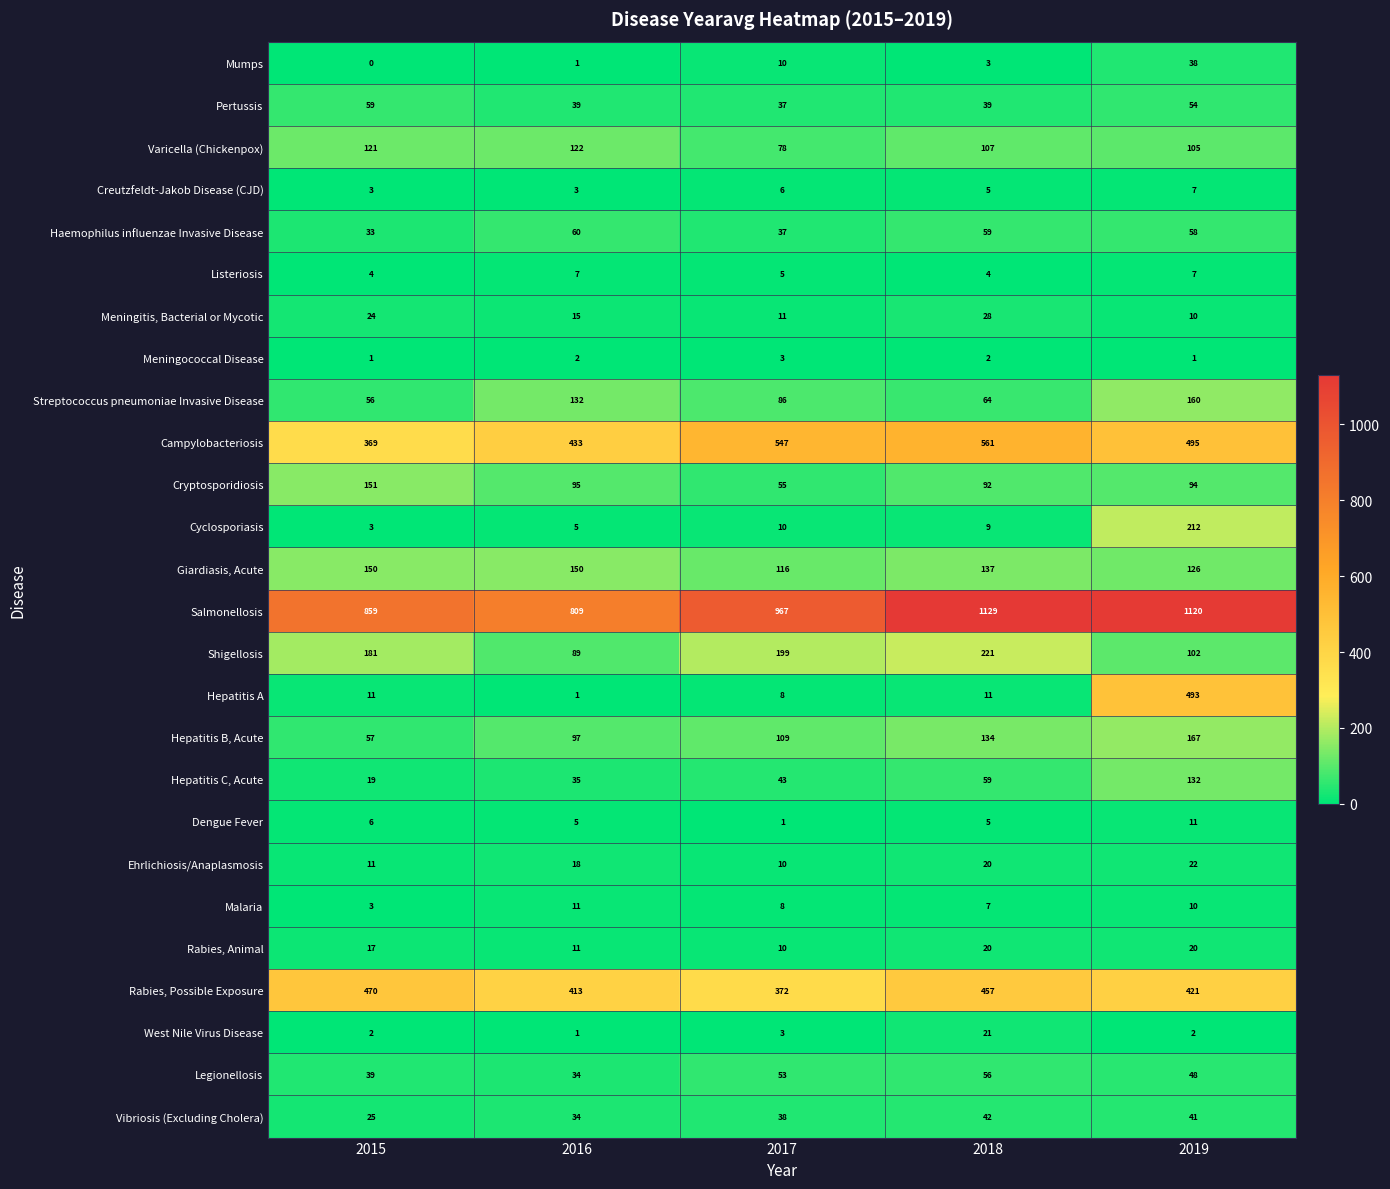

List the labels in order of Rabies, Possible Exposure value, smallest first.

2017, 2016, 2019, 2018, 2015